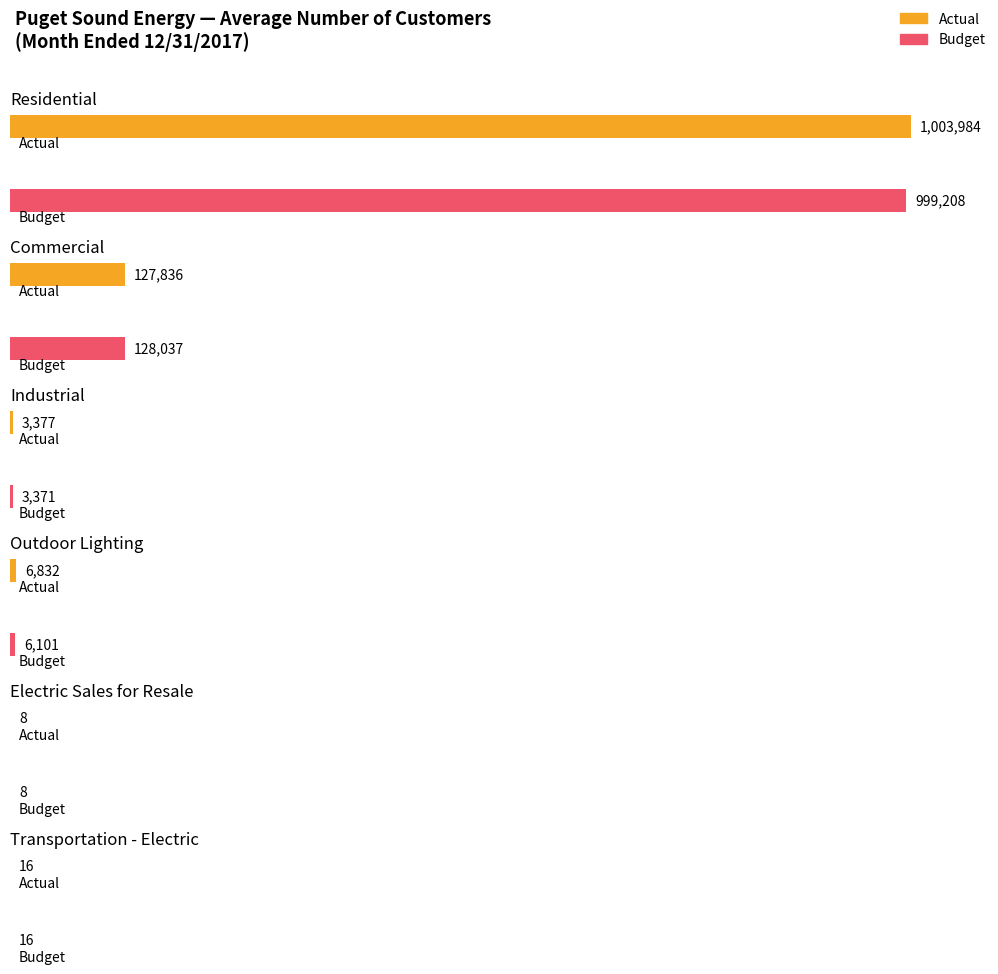

What position from the left is Commercial?

2